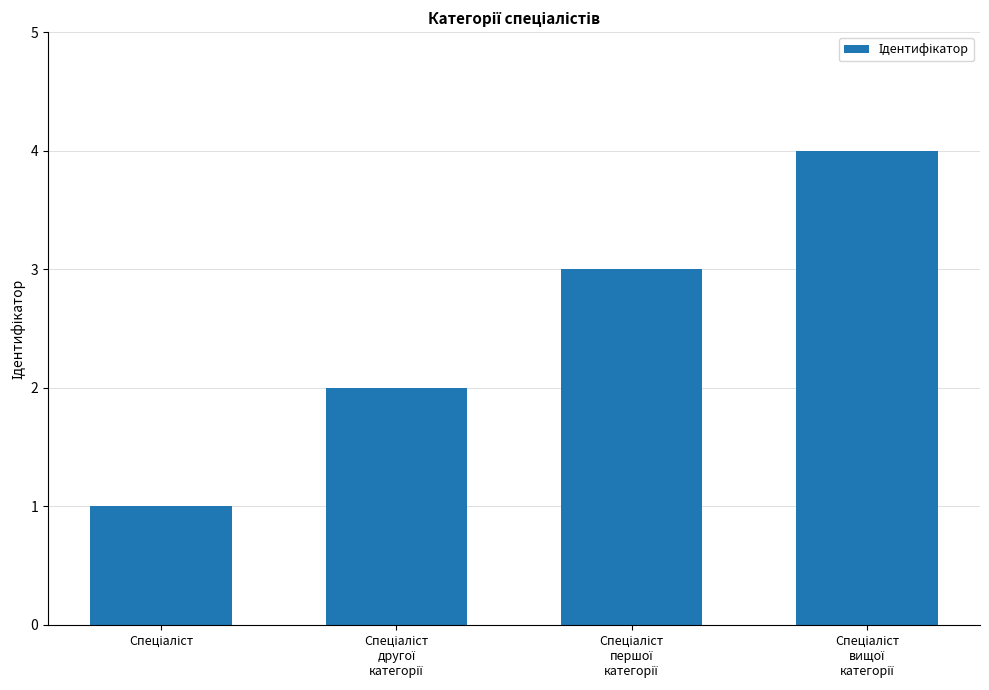

What is the difference between the maximum and minimum values?

3